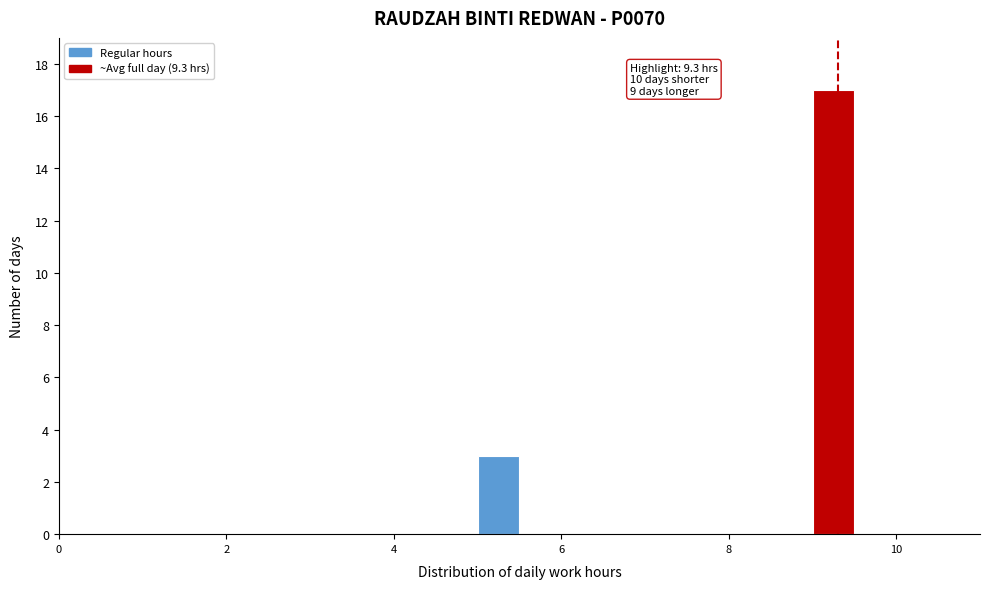

Read against the x-axis, roughly where is the centre of the tallest bar?

9.2